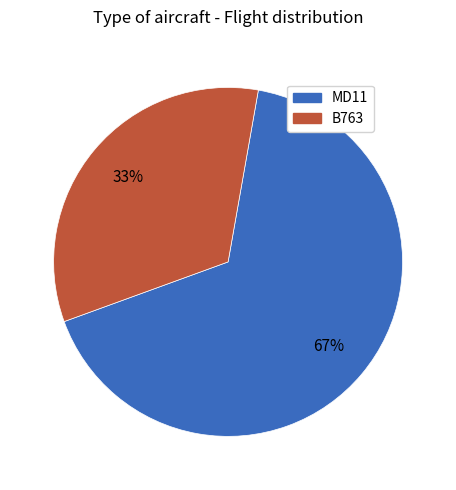

To the nearest percent, what is the average slice percentage?

50%